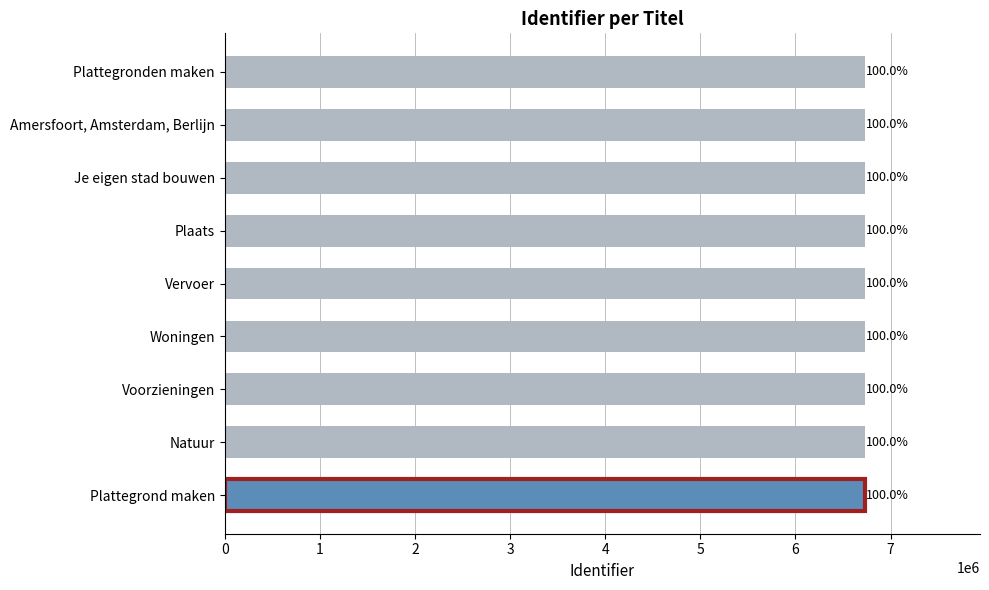

What is the smallest value displayed?

6728061